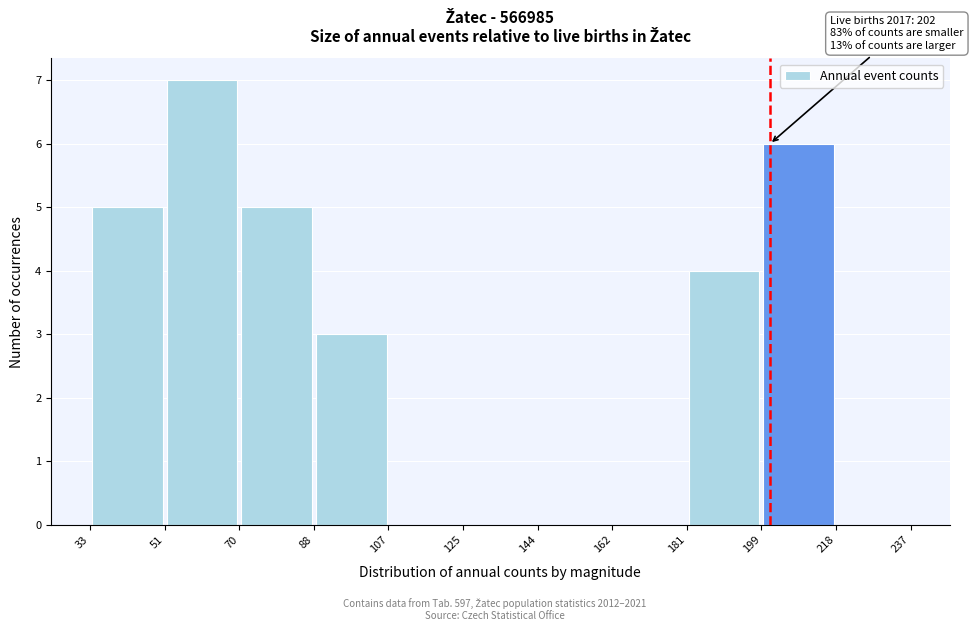

Over which range of the x-axis is the bar tallest?

51 to 70